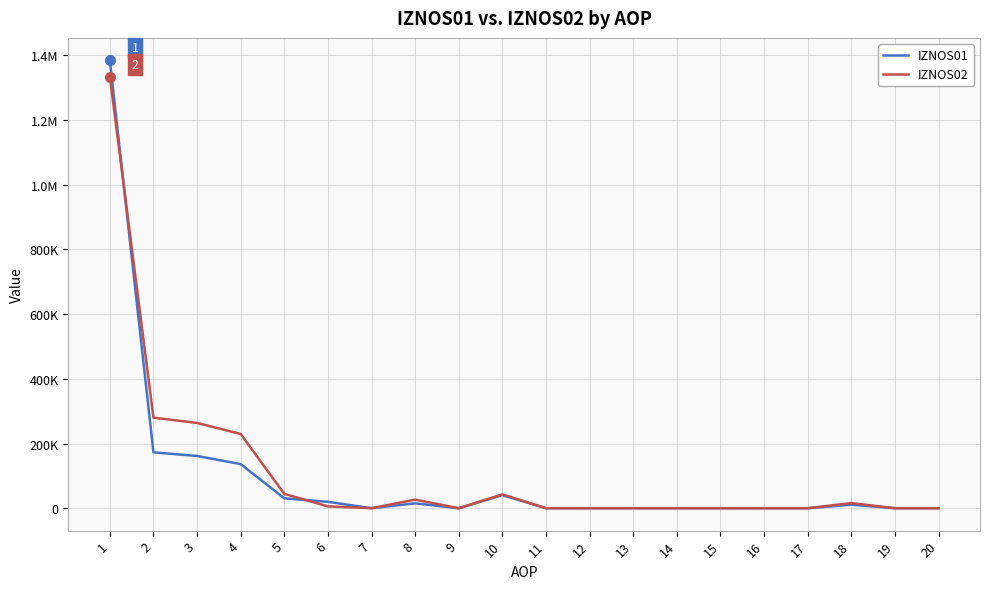

What is the maximum value for IZNOS02?

1333486.6